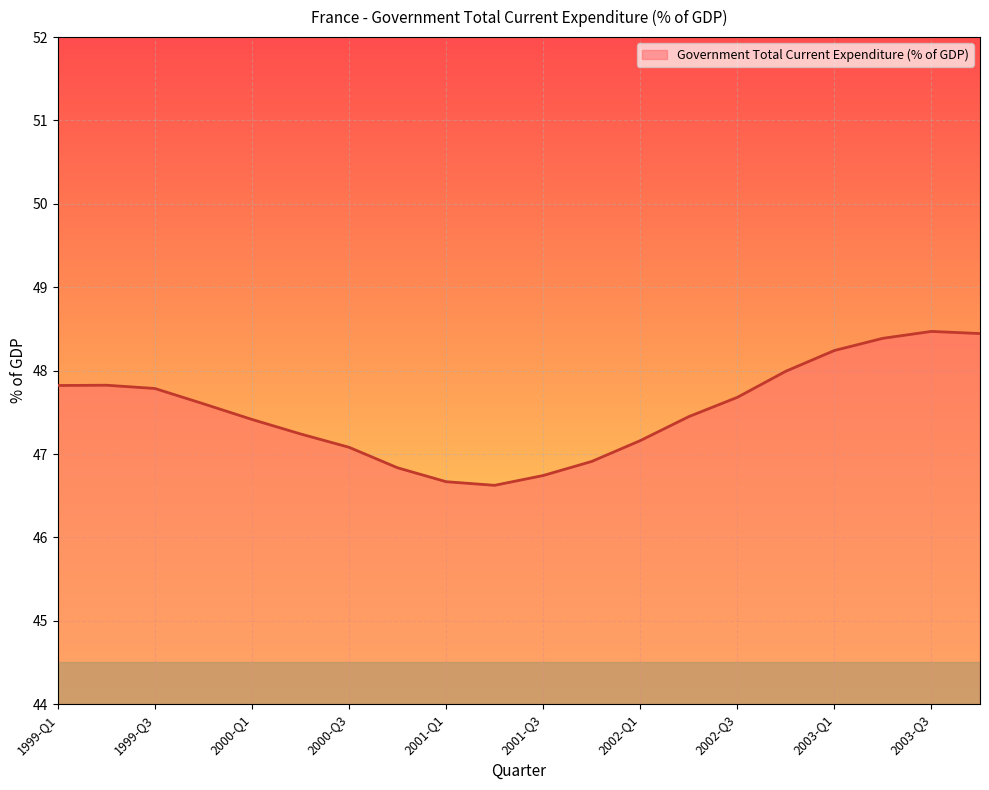

What is the difference between the maximum and minimum values?

1.8